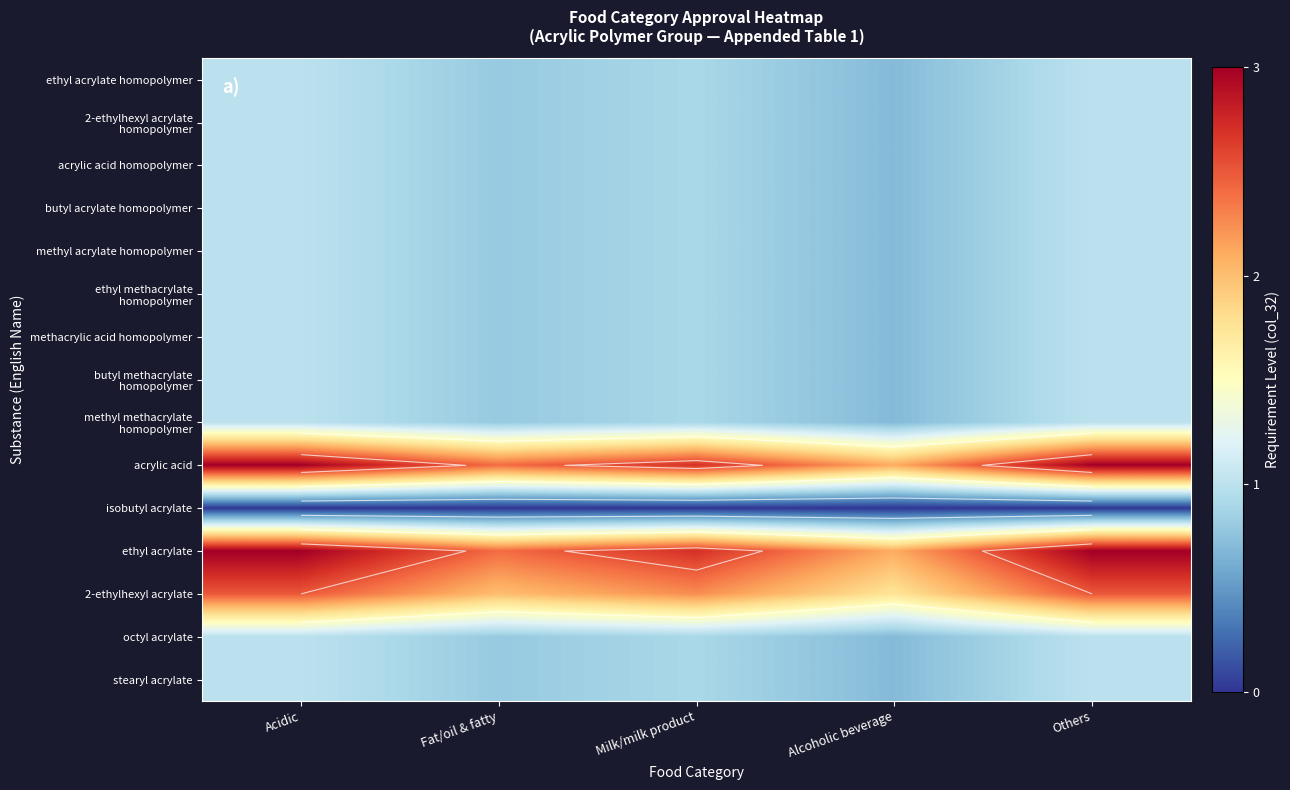

Count the octyl acrylate values in the range 0 to 1.

5